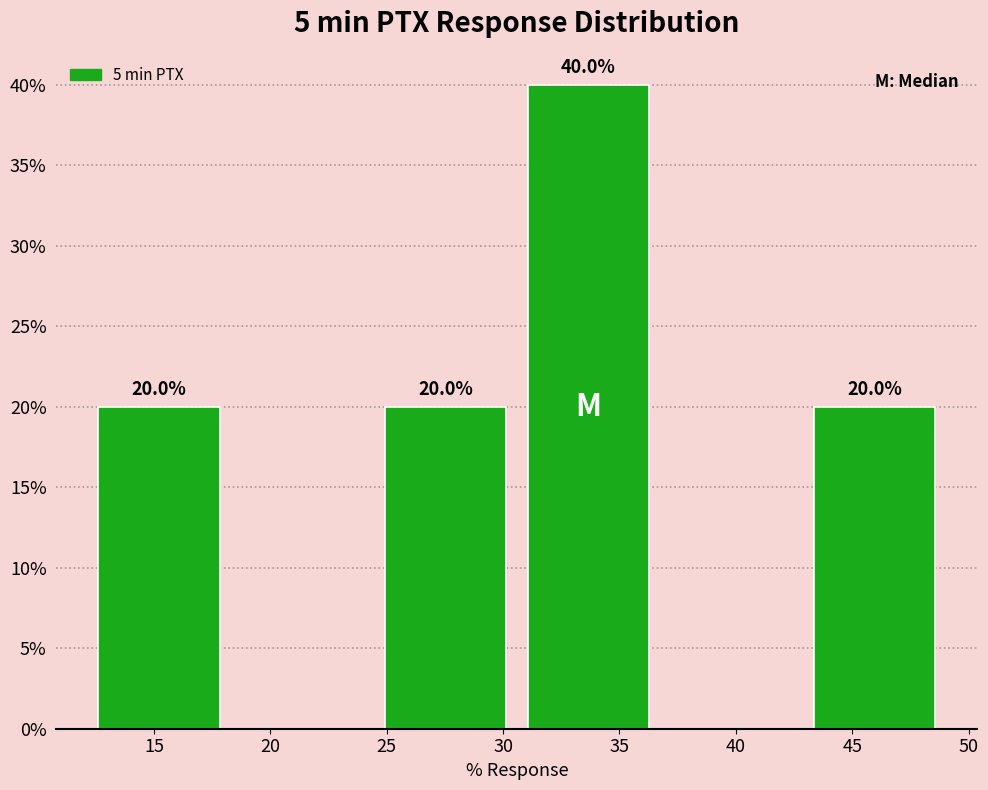

Which range on the x-axis has the tallest bar?

30.5 to 36.5